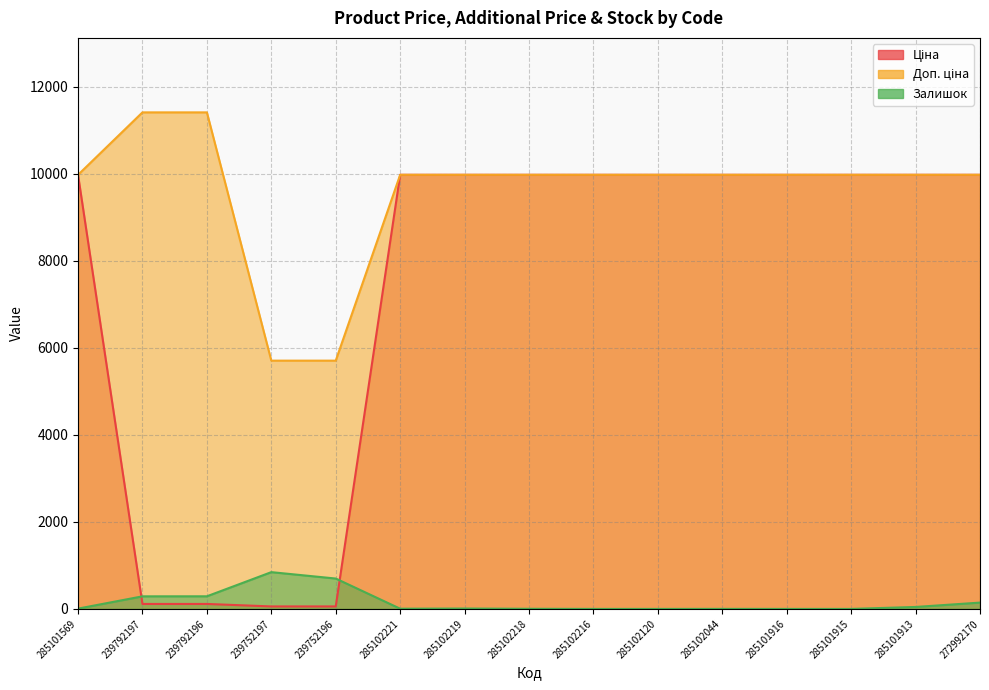

Is it true that Ціна equals 6332.2 at 285102044?

False